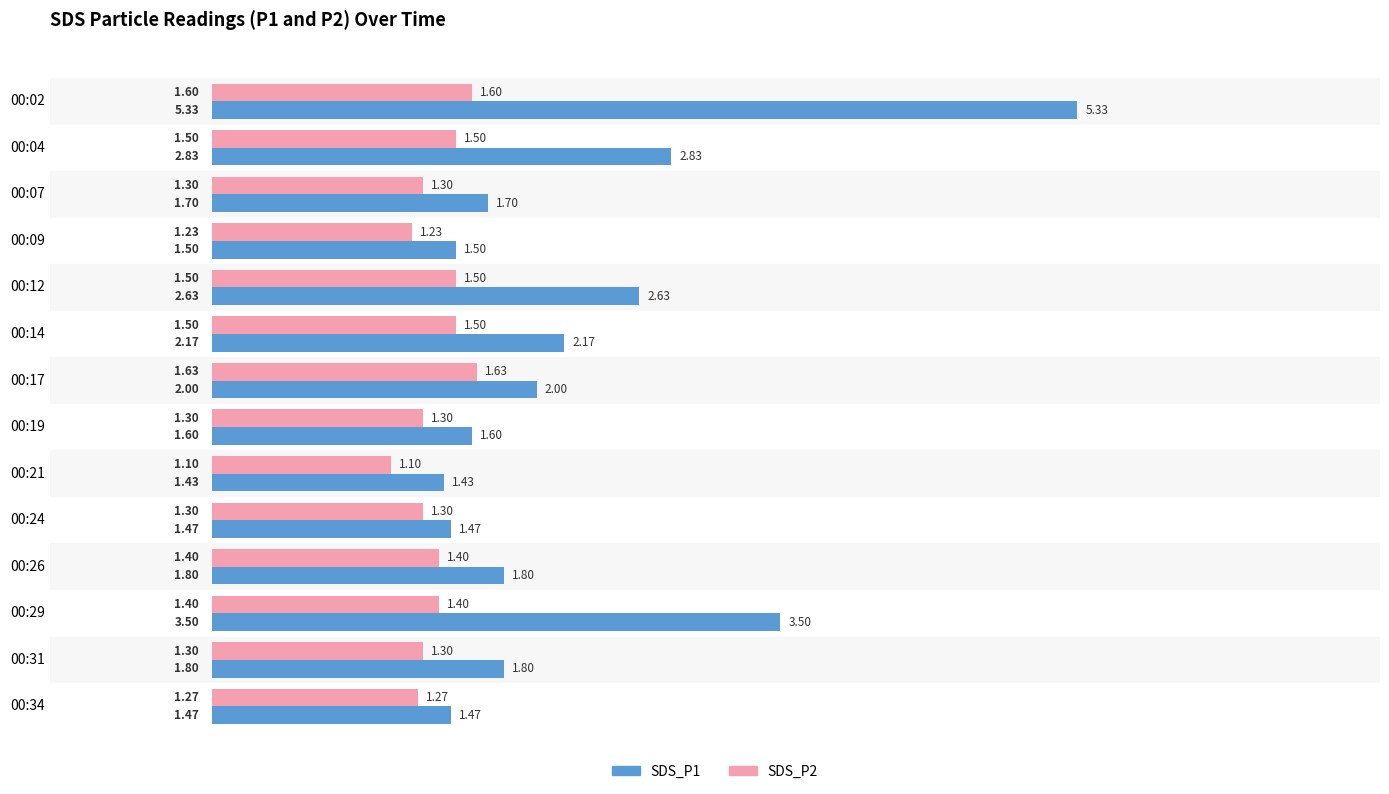

Which series changed the most between 00:26 and 00:29?

SDS_P1